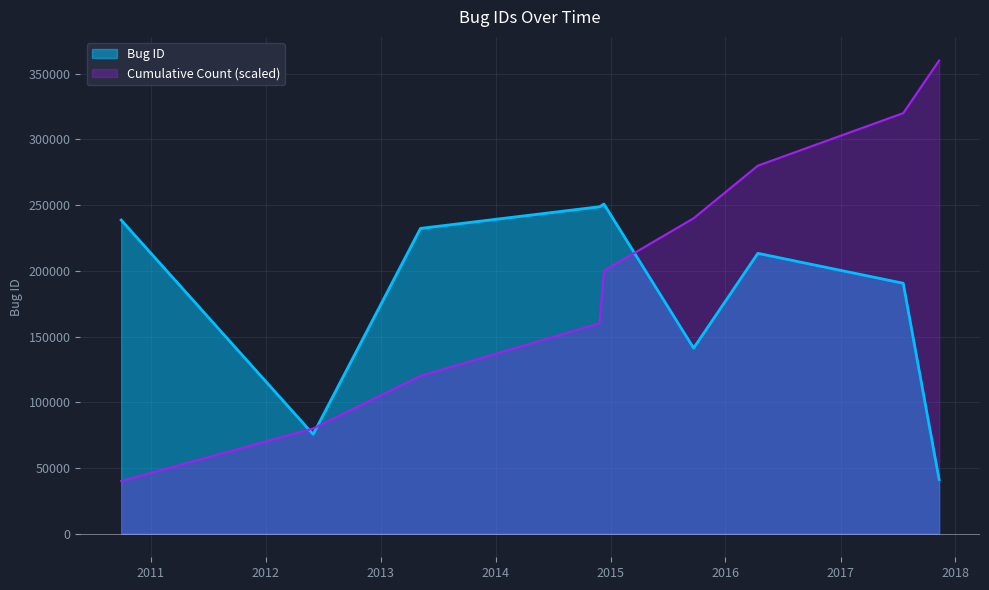

List the labels in order of value, smallest first.

2017-11-10, 2012-05-31, 2015-09-22, 2017-07-19, 2016-04-13, 2013-05-07, 2010-09-29, 2014-11-27, 2014-12-11